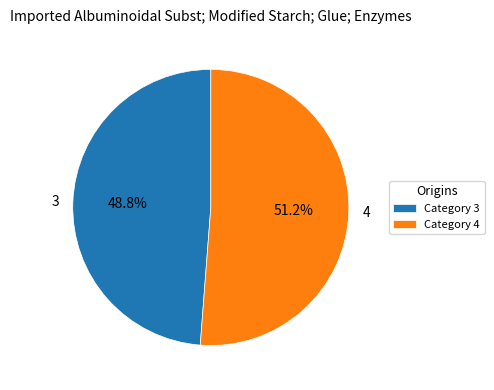

True or false: 4 accounts for 51% of the total.

True